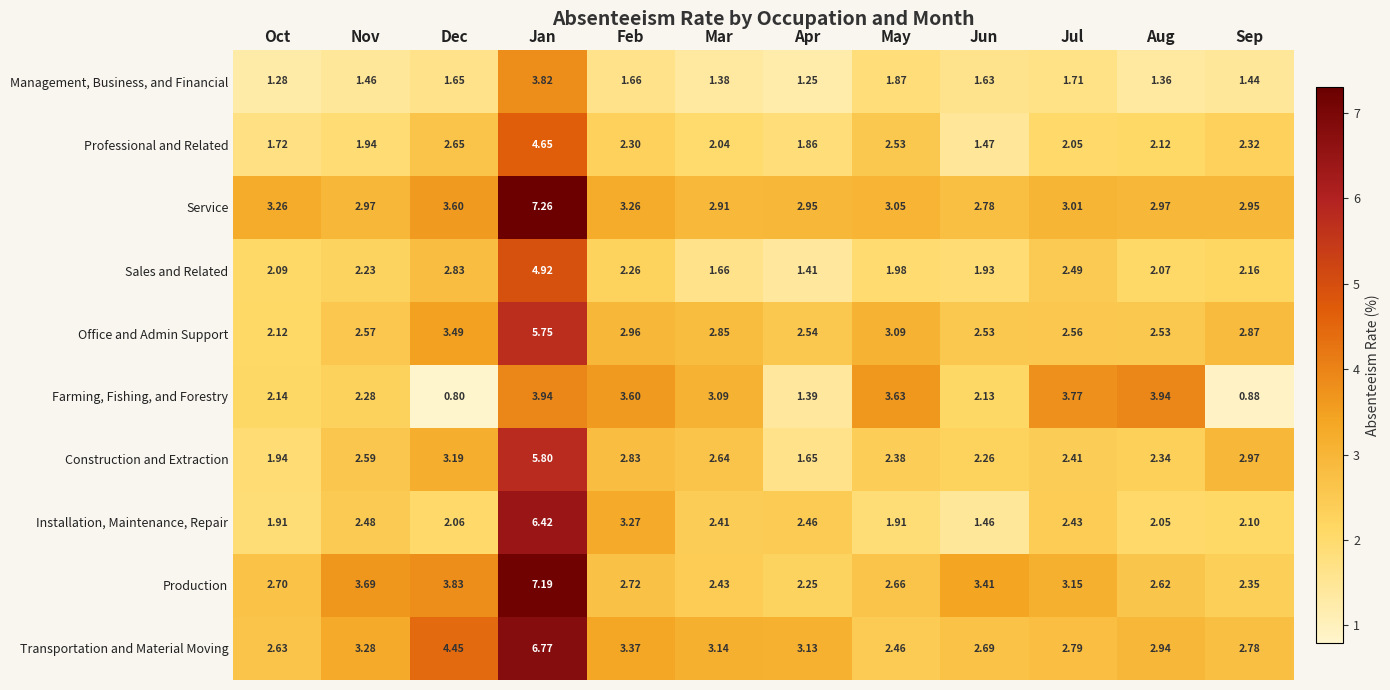

What is the total value across all series at Nov?

25.5